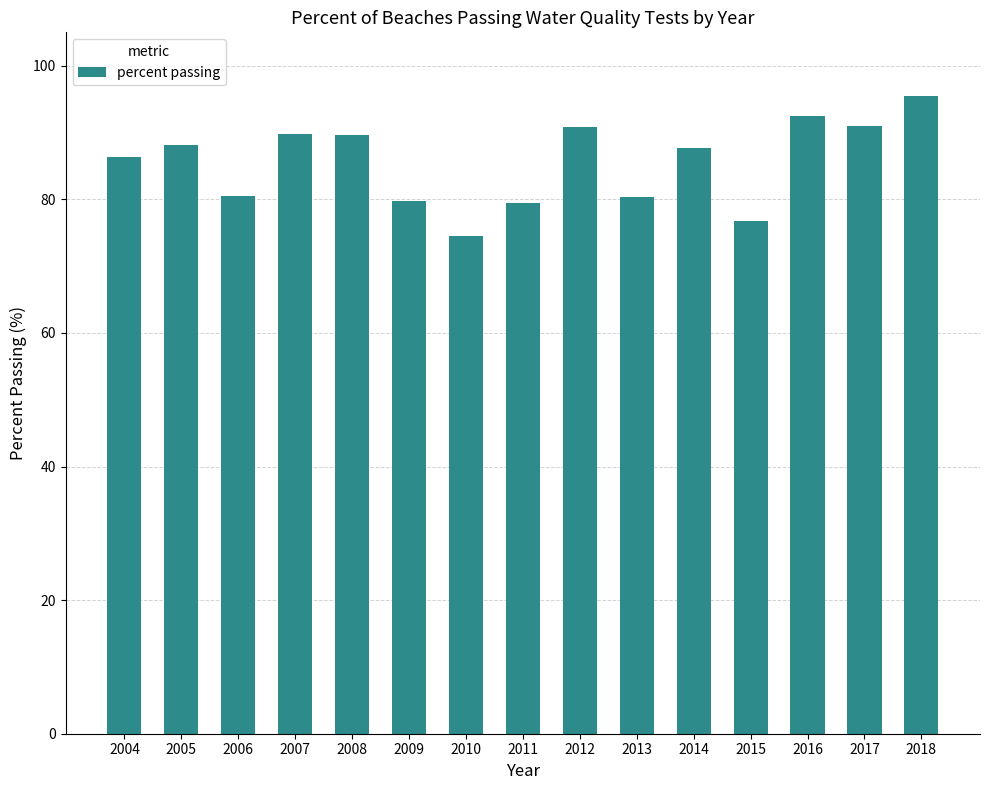

What is the difference between the values at 2010 and 2016?

17.9